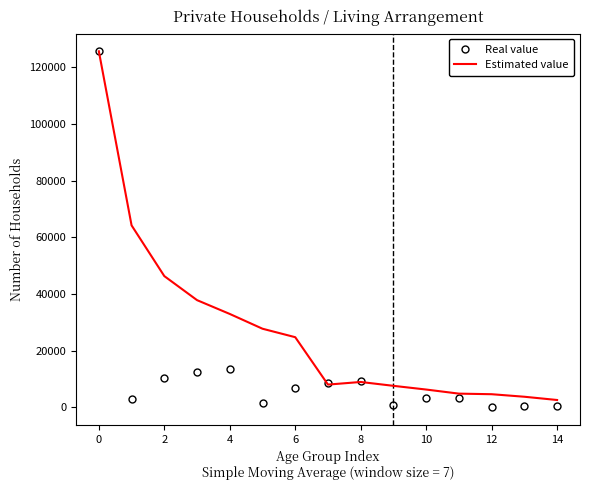

What is the maximum value shown in the chart?

125723.0